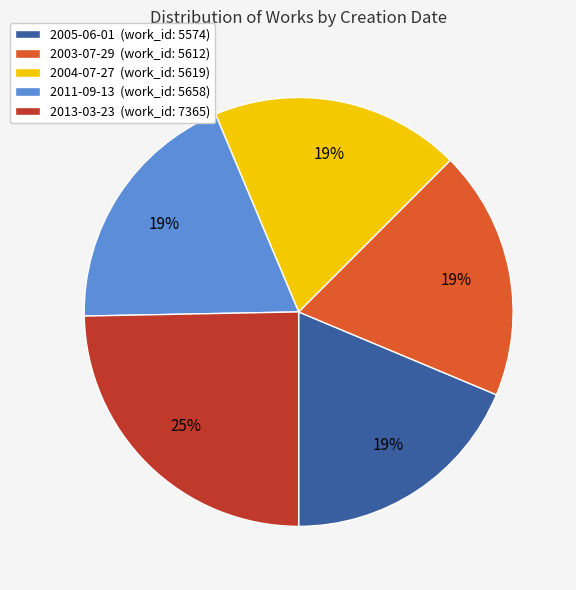

How many segments does this pie chart have?

5